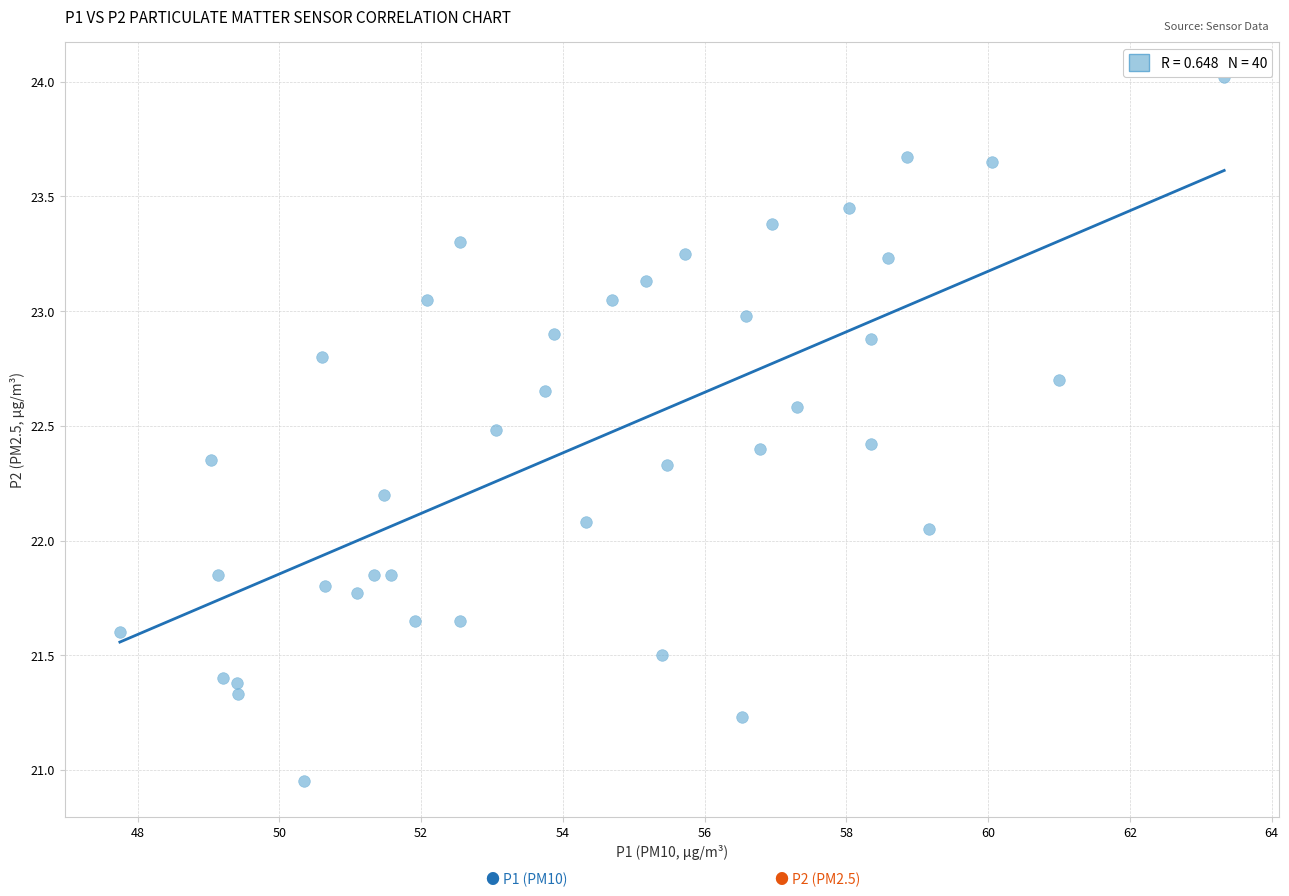

What is the range of Y values (max minus min)?

3.1